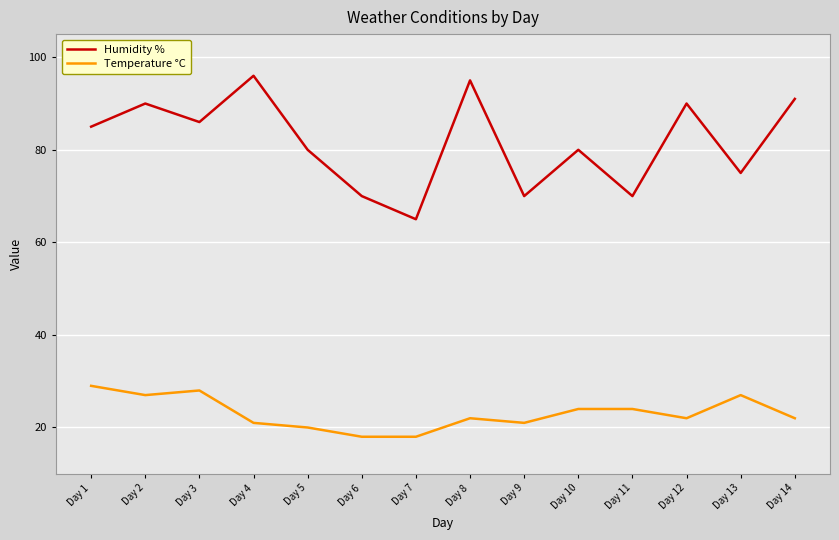

True or false: Temperature °C and Humidity % cross at least once.

False